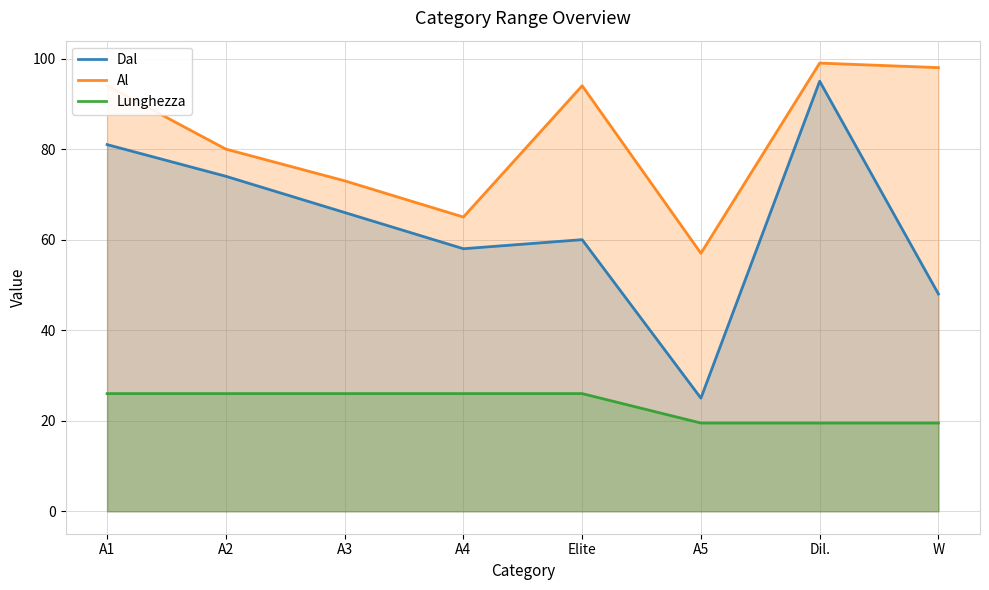

What is the sum of the Al values at A5 and W?

155.0